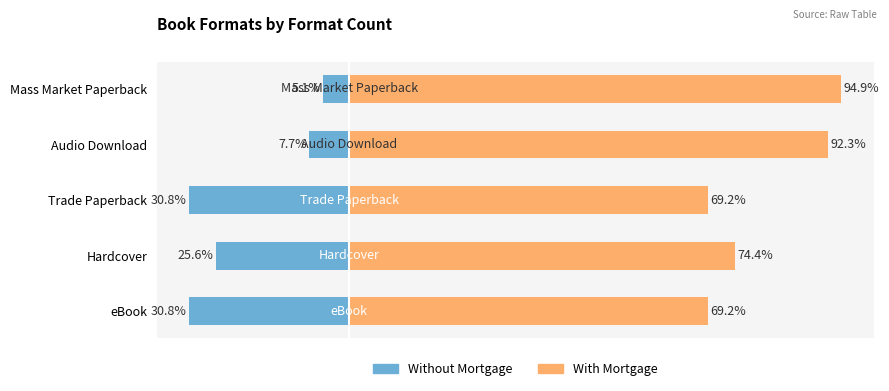

Where does the Without Mortgage series first go above -25?

Audio Download